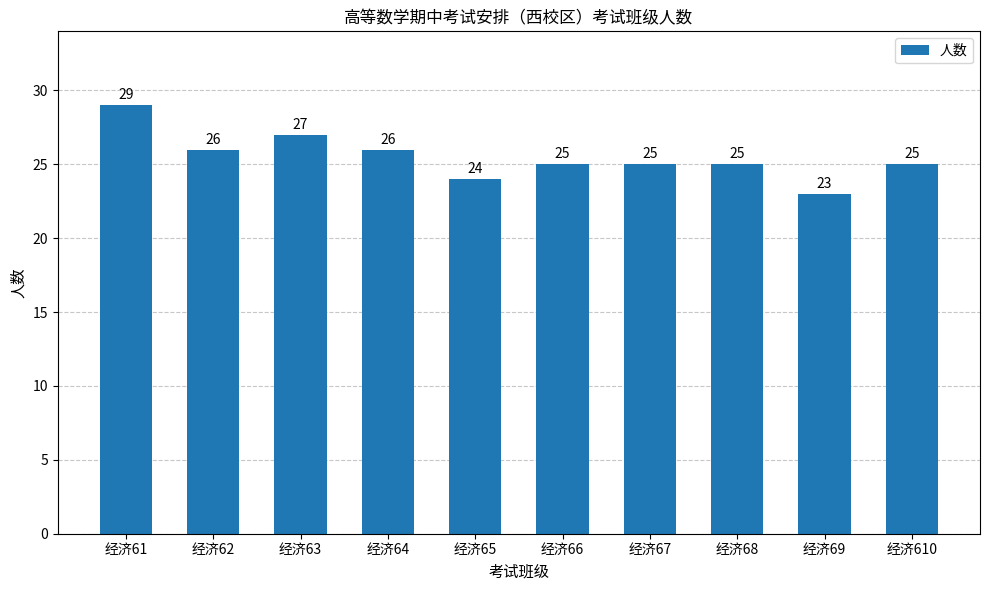

What is the average value?

26